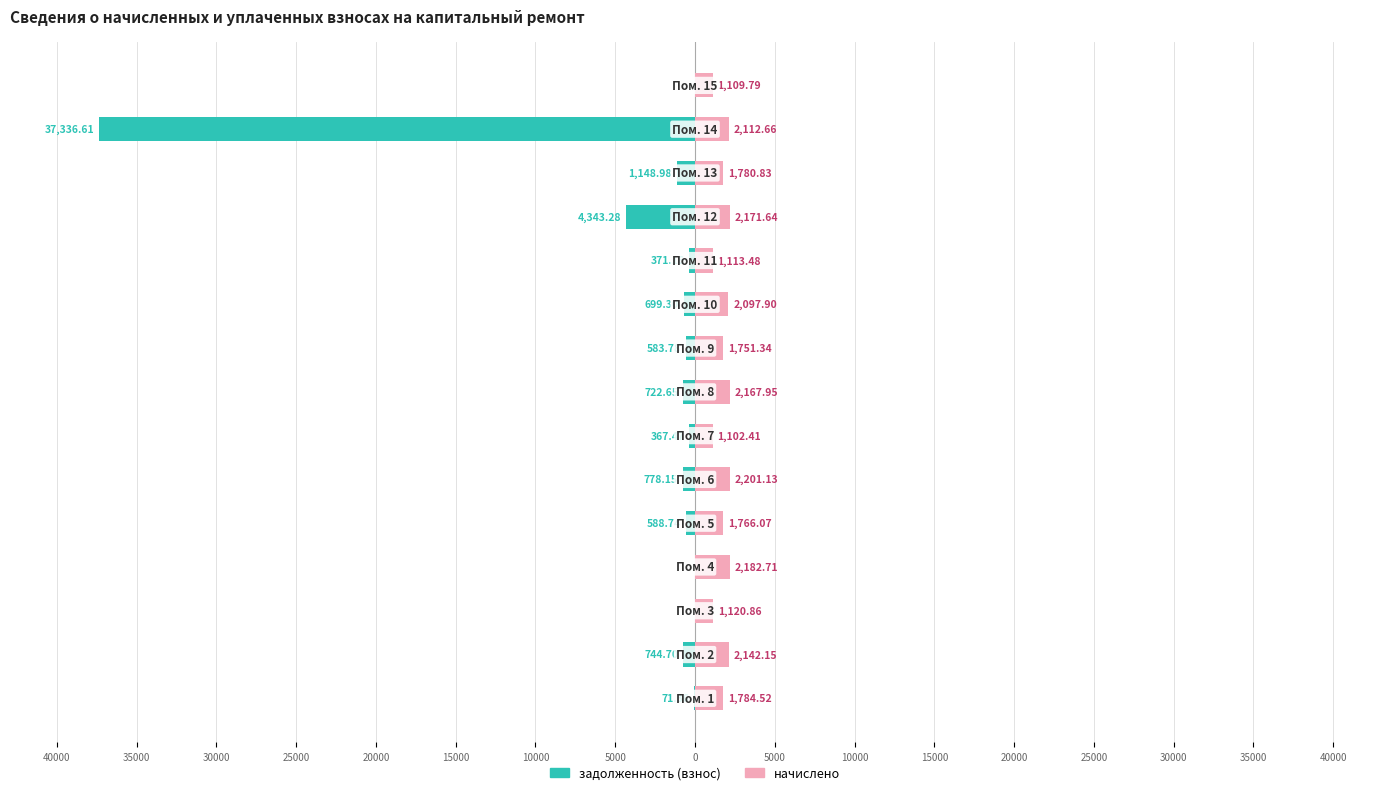

Reading left to right, extract all data points from this chart.

задолженность (взнос): 40000=-71.4	35000=-744.7	30000=0.0	25000=0.0	20000=-588.7	15000=-778.1	10000=-367.5	5000=-722.6	0=-583.8	5000=-699.3	10000=-371.2	15000=-4343.3	20000=-1149.0	25000=-37336.6	30000=0.0
начислено: 40000=1784.5	35000=2142.2	30000=1120.9	25000=2182.7	20000=1766.1	15000=2201.1	10000=1102.4	5000=2167.9	0=1751.3	5000=2097.9	10000=1113.5	15000=2171.6	20000=1780.8	25000=2112.7	30000=1109.8